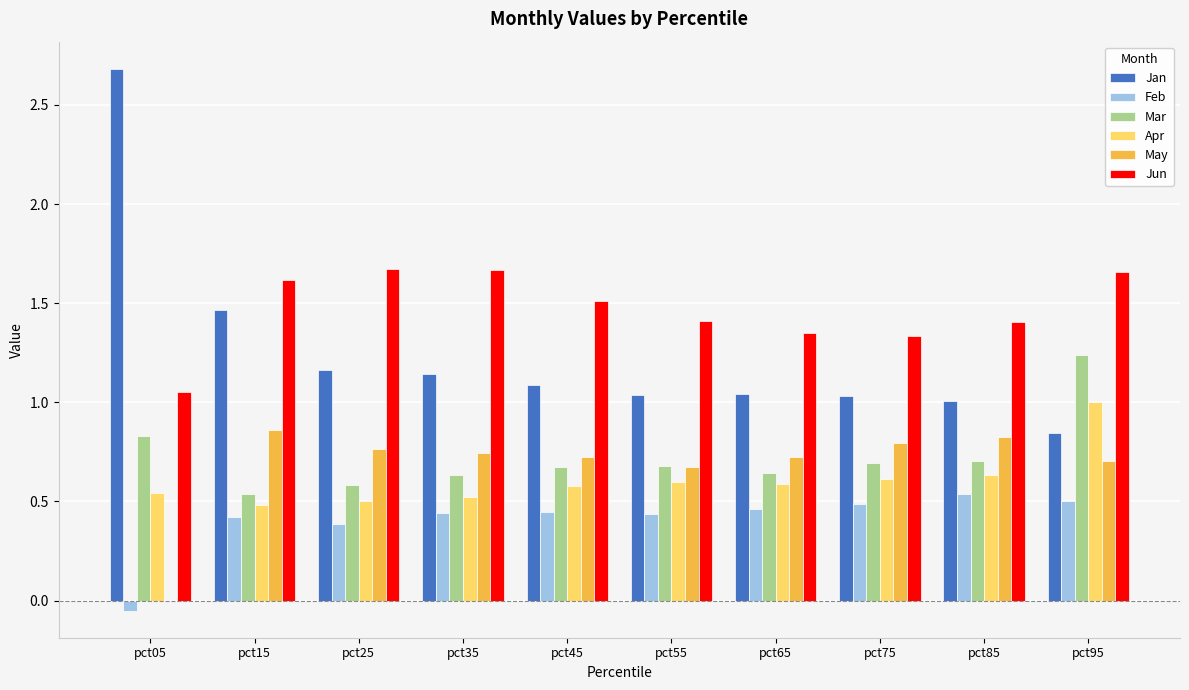

How many Mar values are between 0 and 1?

9